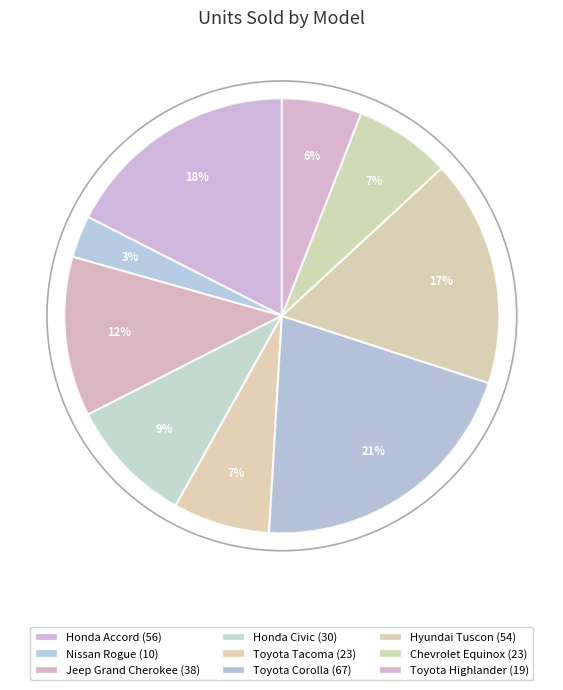

What percentage is NOT represented by Toyota Corolla?

79.1%